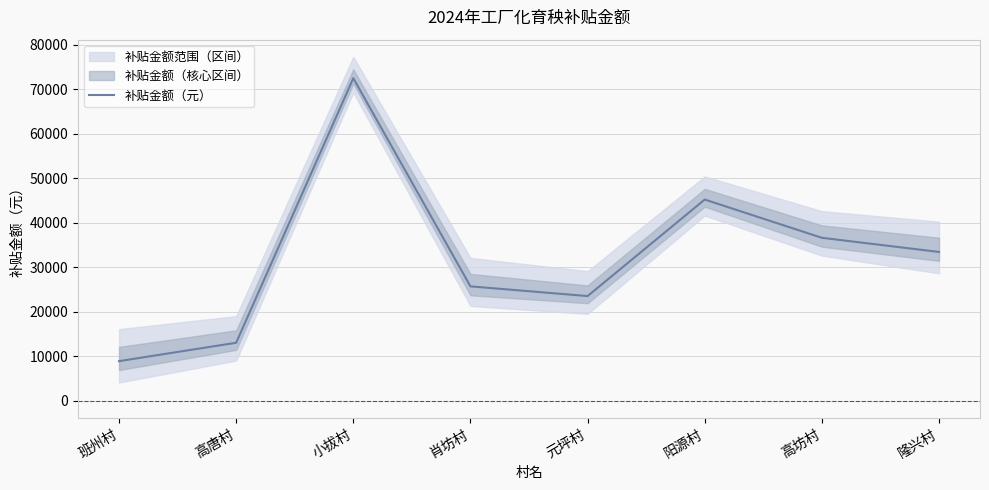

What is the sum of all values?

258750